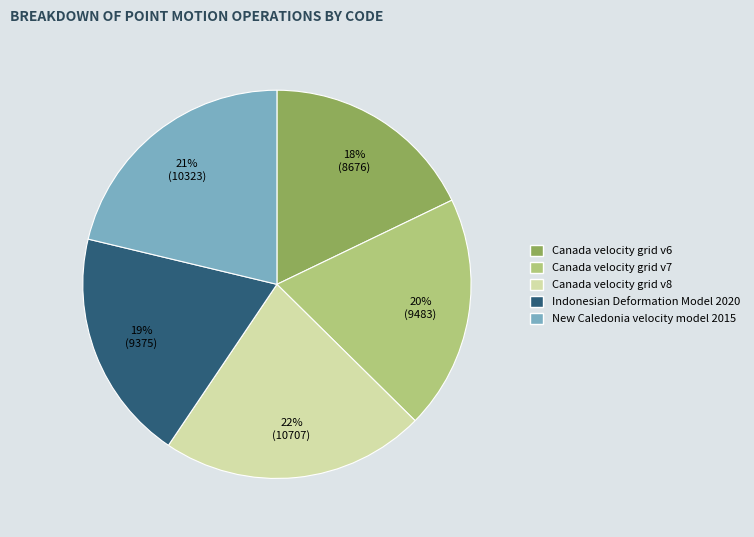

Approximately how many times larger is the value at New Caledonia velocity model 2015 compared to Canada velocity grid v7?

1.1